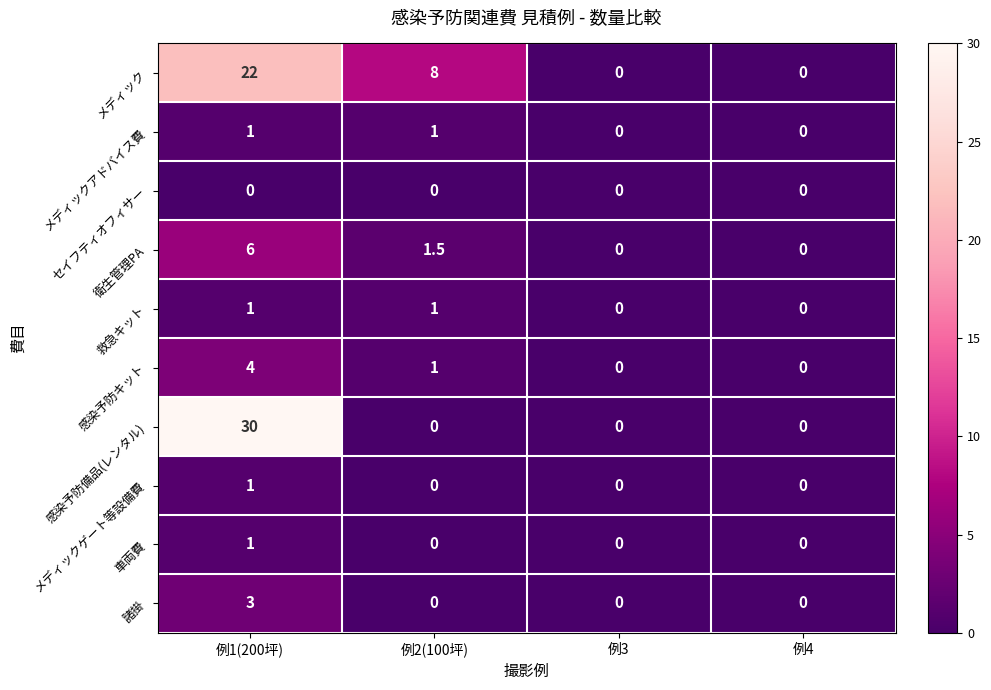

What is the greatest value displayed?

30.0